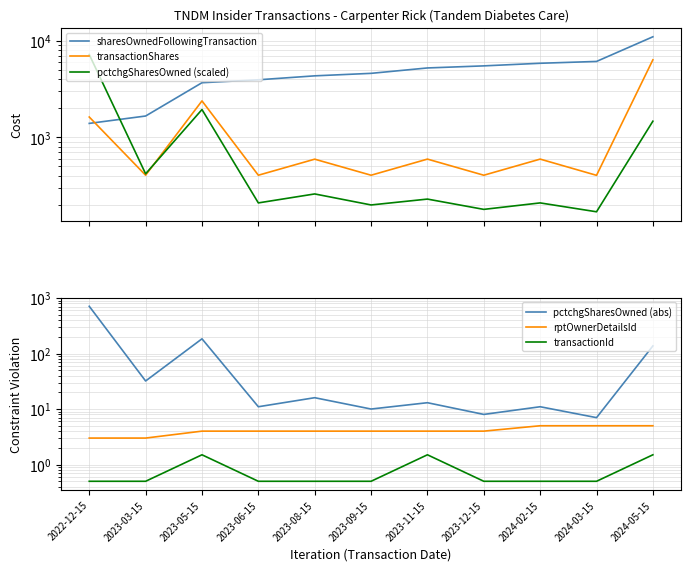

Reading left to right, transcribe all the data shown in this chart.

sharesOwnedFollowingTransaction: 2022-12-15=1395.0	2023-03-15=1663.0	2023-05-15=3675.0	2023-06-15=3940.0	2023-08-15=4329.0	2023-09-15=4594.0	2023-11-15=5224.0	2023-12-15=5489.0	2024-02-15=5840.0	2024-03-15=6100.0	2024-05-15=10975.0
transactionShares: 2022-12-15=1624.0	2023-03-15=406.0	2023-05-15=2383.0	2023-06-15=406.0	2023-08-15=595.0	2023-09-15=406.0	2023-11-15=596.0	2023-12-15=406.0	2024-02-15=596.0	2024-03-15=405.0	2024-05-15=6343.0
pctchgSharesOwned (scaled): 2022-12-15=7190.0	2023-03-15=420.0	2023-05-15=1940.0	2023-06-15=210.0	2023-08-15=260.0	2023-09-15=200.0	2023-11-15=230.0	2023-12-15=180.0	2024-02-15=210.0	2024-03-15=170.0	2024-05-15=1470.0
pctchgSharesOwned (abs): 2022-12-15=709.0	2023-03-15=32.0	2023-05-15=184.0	2023-06-15=11.0	2023-08-15=16.0	2023-09-15=10.0	2023-11-15=13.0	2023-12-15=8.0	2024-02-15=11.0	2024-03-15=7.0	2024-05-15=137.0
rptOwnerDetailsId: 2022-12-15=3.0	2023-03-15=3.0	2023-05-15=4.0	2023-06-15=4.0	2023-08-15=4.0	2023-09-15=4.0	2023-11-15=4.0	2023-12-15=4.0	2024-02-15=5.0	2024-03-15=5.0	2024-05-15=5.0
transactionId: 2022-12-15=0.5	2023-03-15=0.5	2023-05-15=1.5	2023-06-15=0.5	2023-08-15=0.5	2023-09-15=0.5	2023-11-15=1.5	2023-12-15=0.5	2024-02-15=0.5	2024-03-15=0.5	2024-05-15=1.5